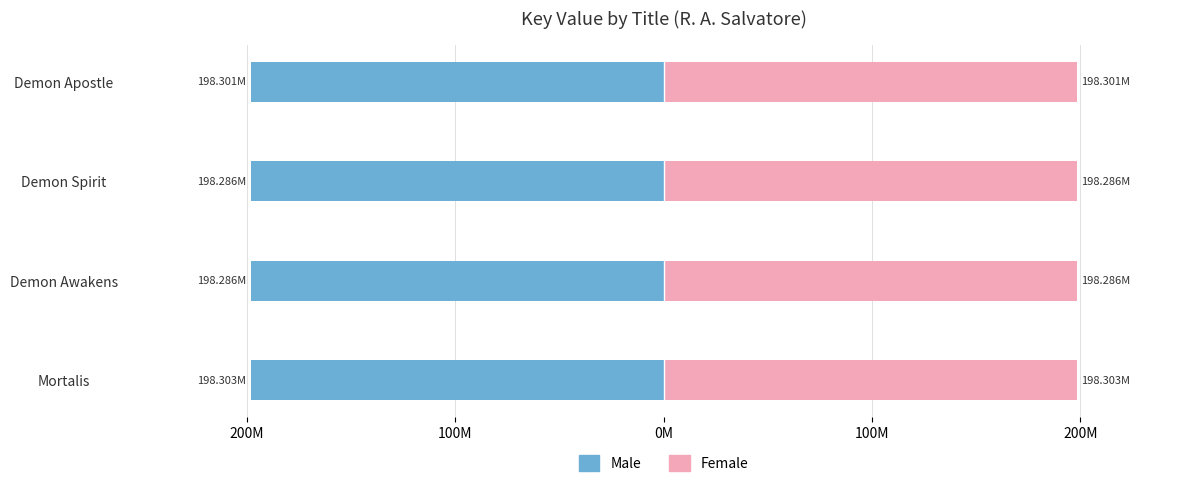

What is the value of the Male bar at the 1st from the left?

-198302605